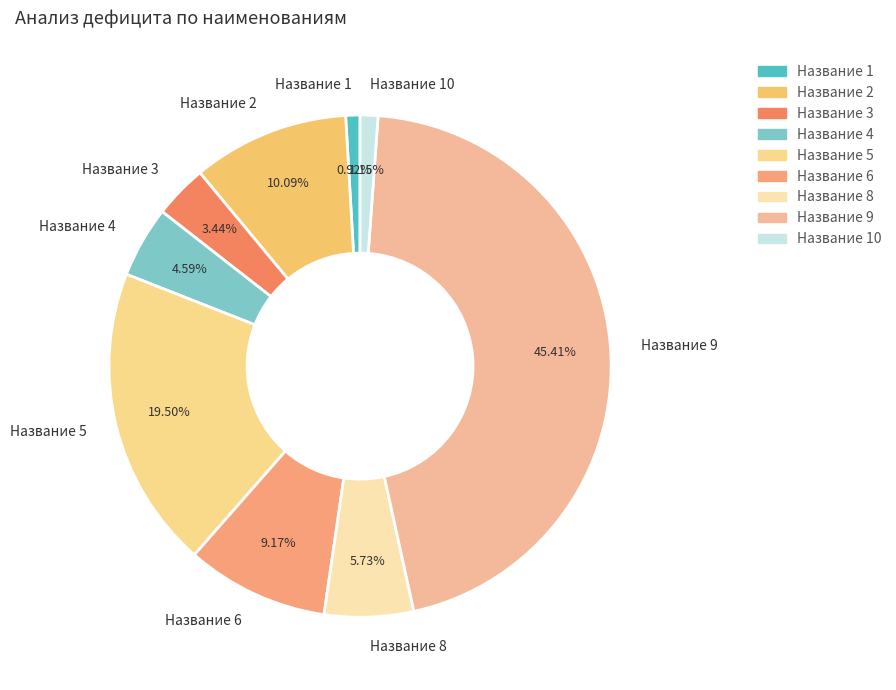

Does Название 8 account for over 50% of the chart?

No